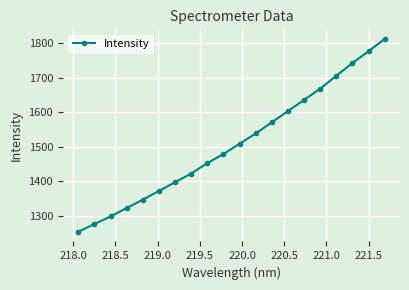

What is the value of the 11th point from the left?

1508.6